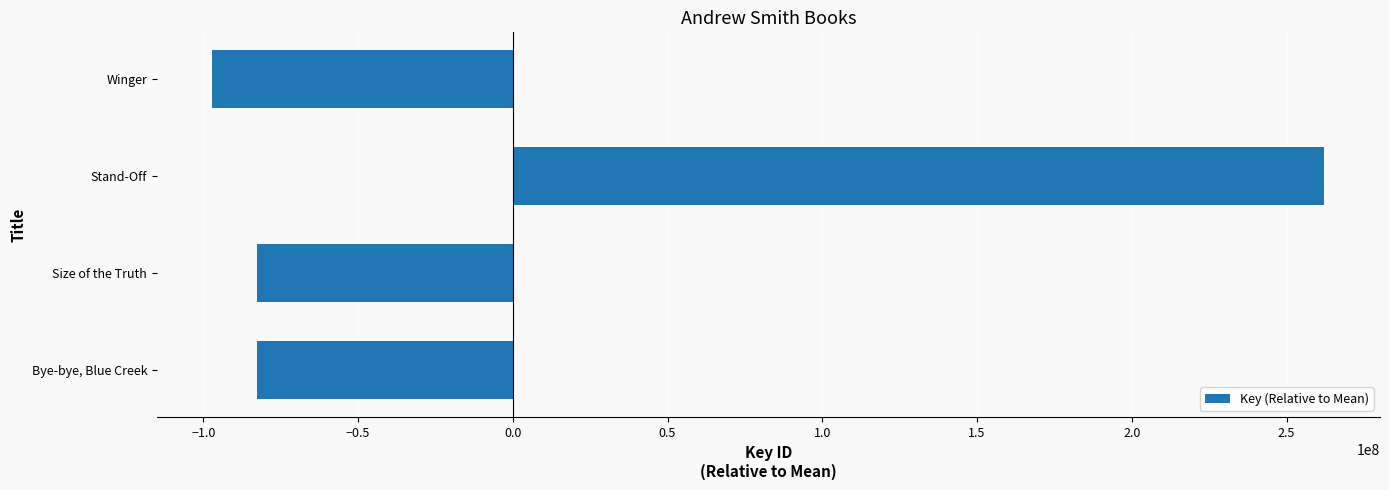

How many data points are less than -82612212?

3